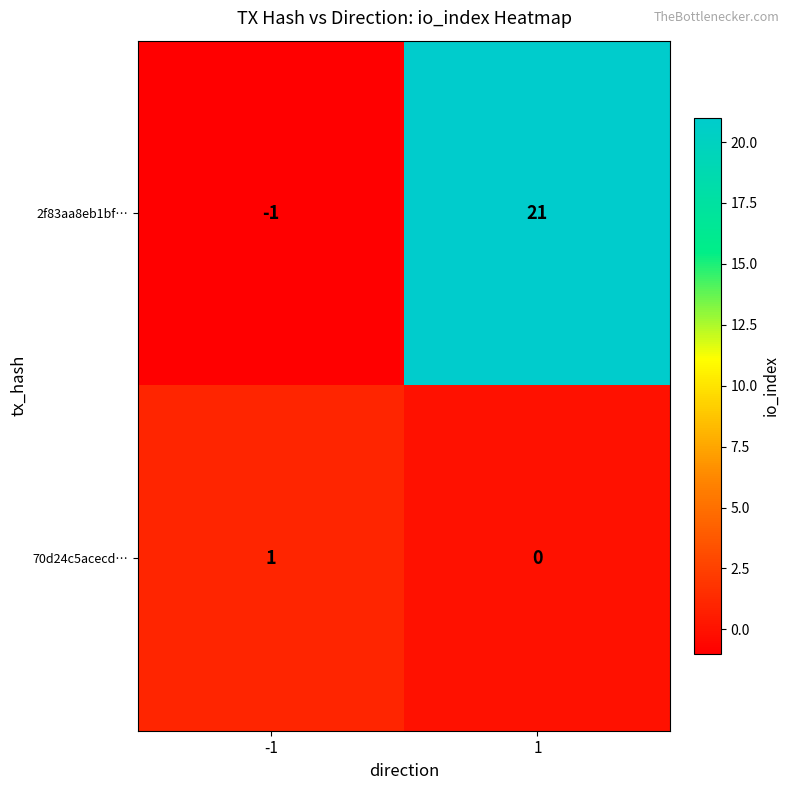

Which series changed the most between -1 and 1?

2f83aa8eb1bf…